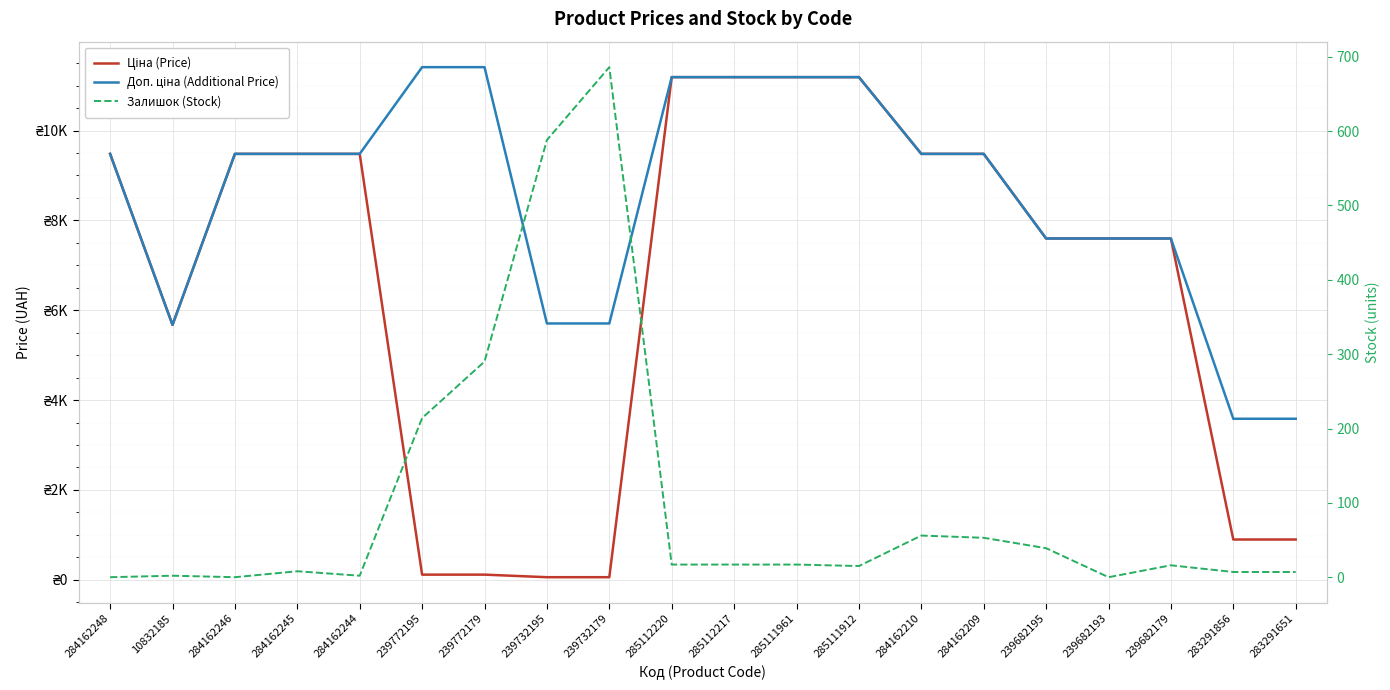

What is the difference between the second highest and minimum values in the Залишок (Stock) series?

588.0